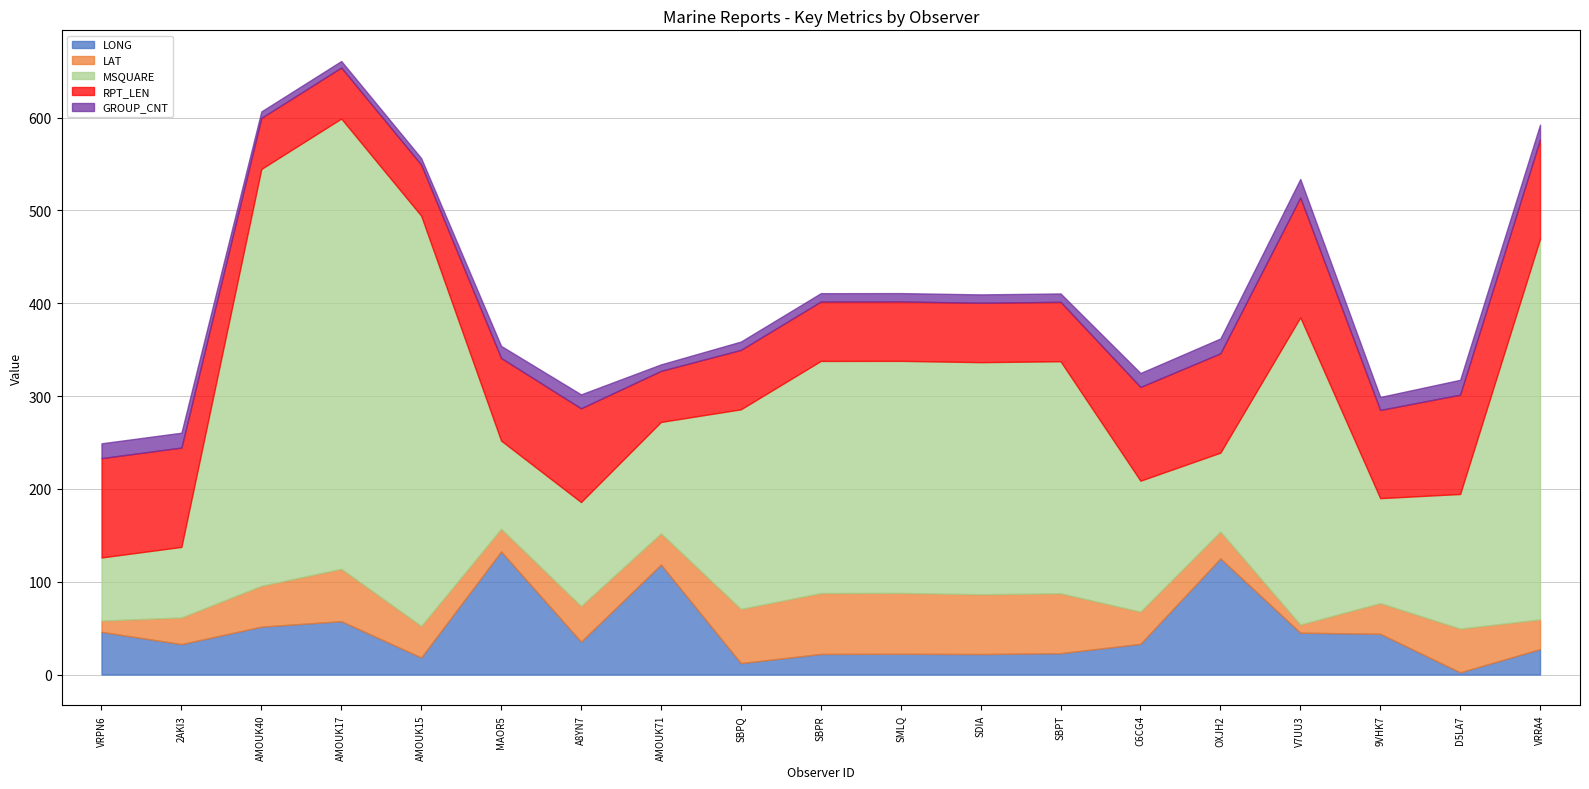

What are all the series names shown in the legend?

LONG, LAT, MSQUARE, RPT_LEN, GROUP_CNT